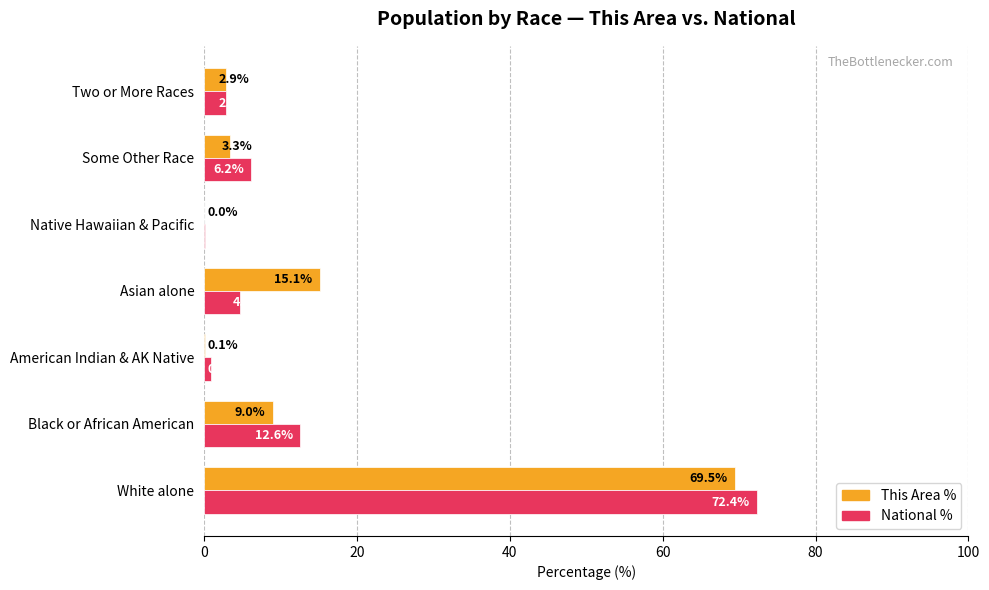

True or false: This Area % has a value of 0.1 at American Indian & AK Native.

True